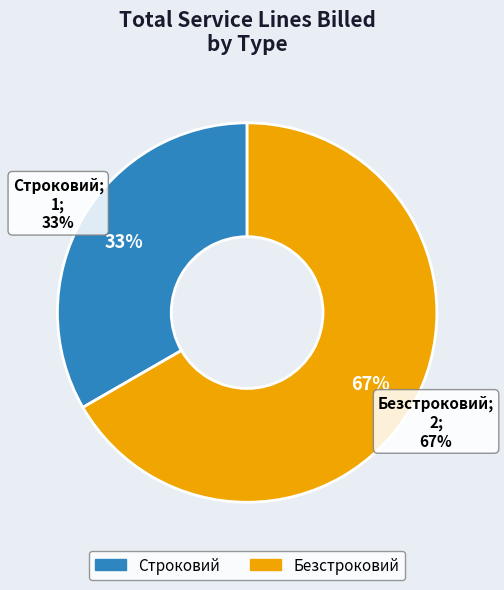

Rank the categories by value from lowest to highest.

Строковий, Безстроковий